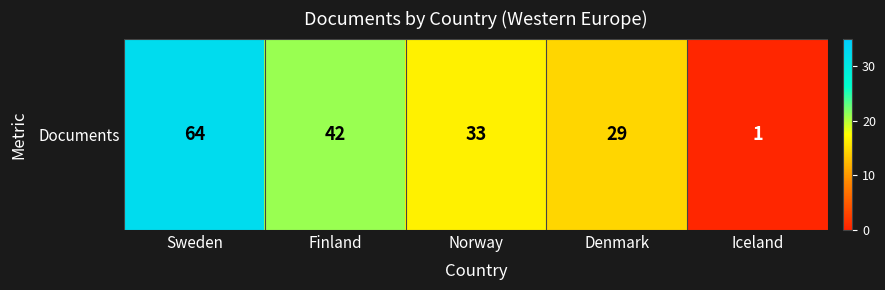

What is the greatest value displayed?

64